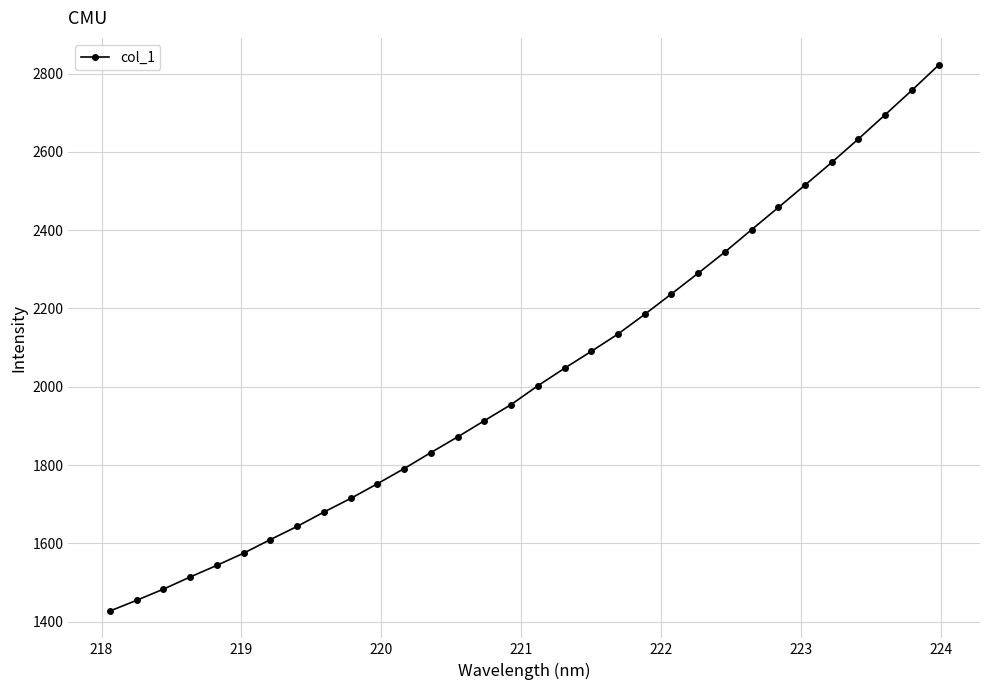

What is the difference between the maximum and minimum values?

1394.1